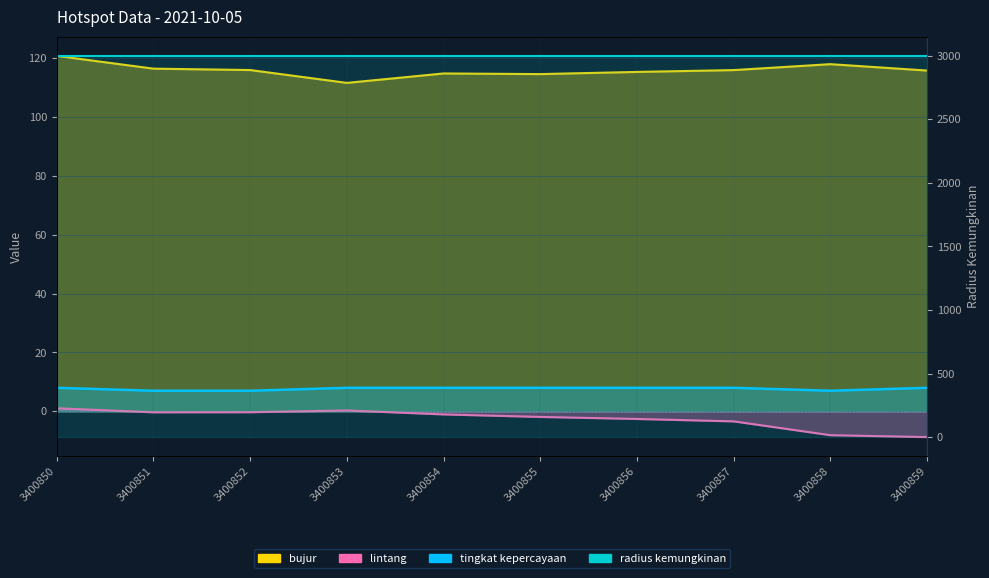

List the labels in order of bujur value, smallest first.

3400853, 3400855, 3400854, 3400856, 3400859, 3400857, 3400852, 3400851, 3400858, 3400850